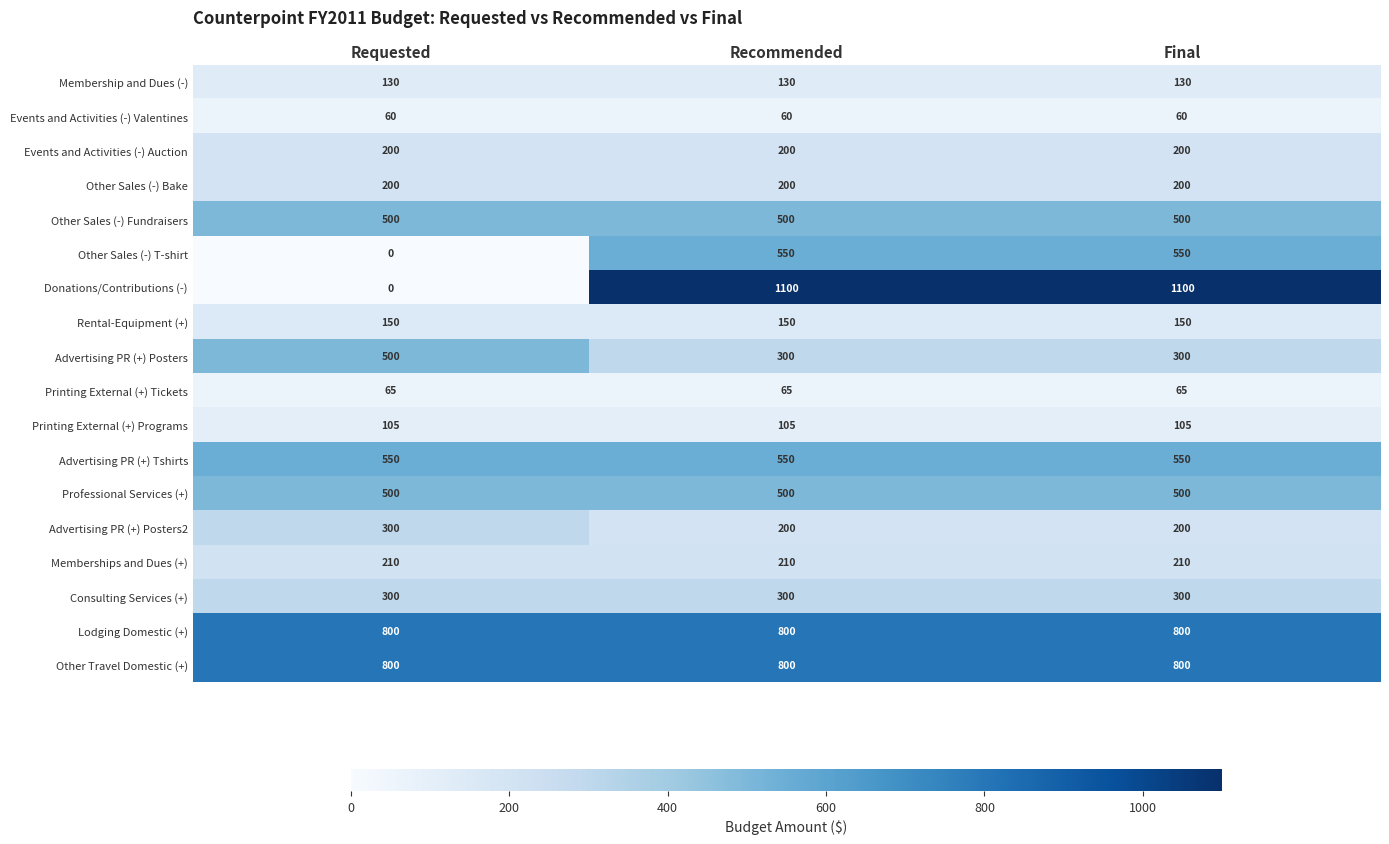

Which series has the largest range (max minus min)?

Donations/Contributions (-)